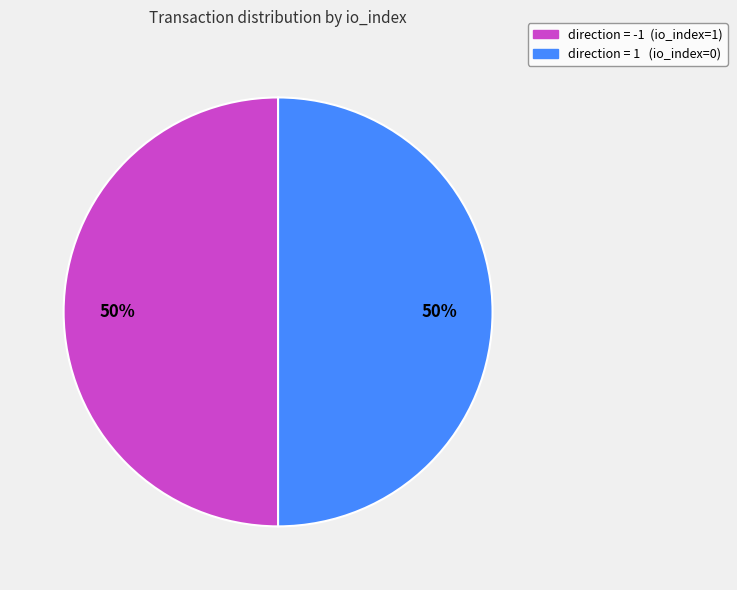

How many slices are in this pie chart?

2